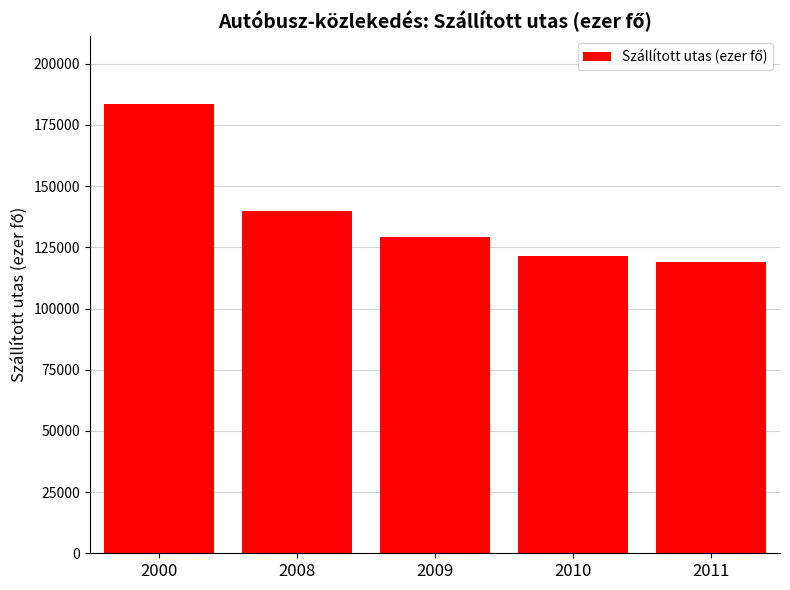

How many bars are there in total?

5